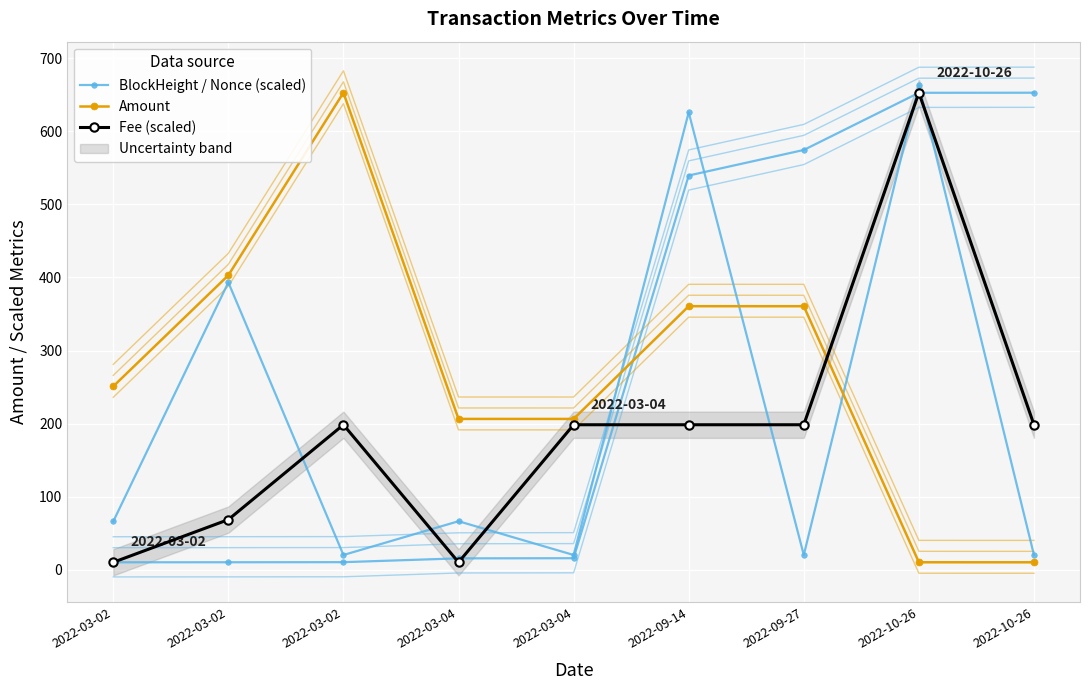

The Amount series shows 520.5 at 2022-09-27. True or false?

False